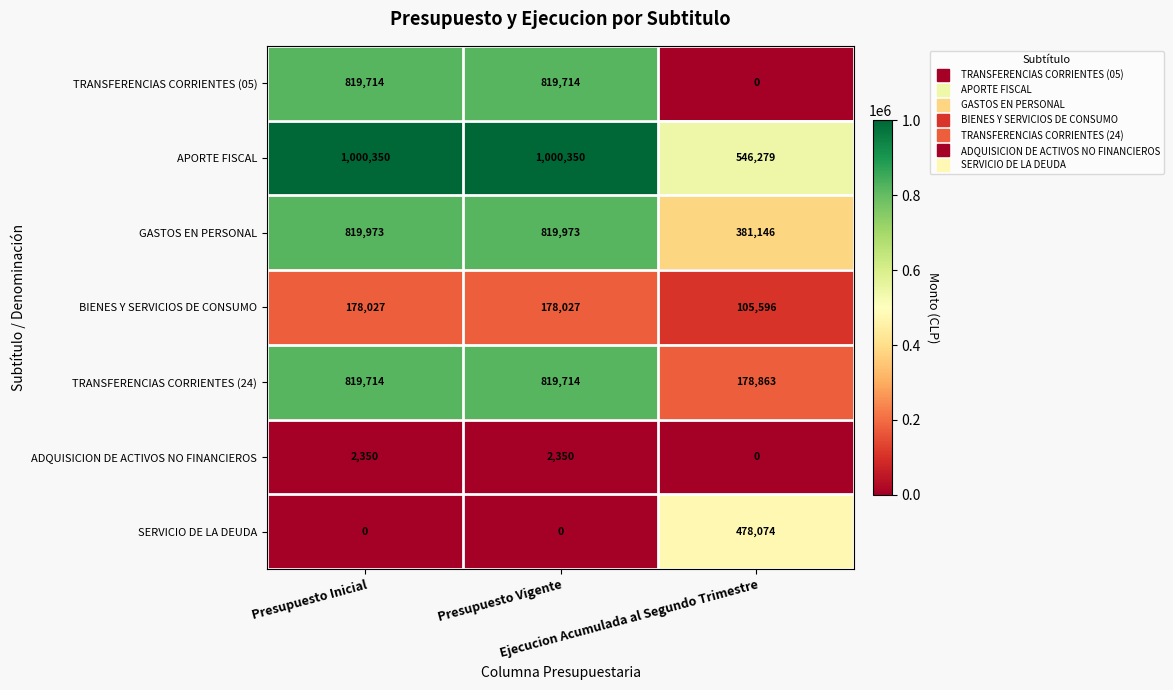

What is the sum of all BIENES Y SERVICIOS DE CONSUMO values?

461650